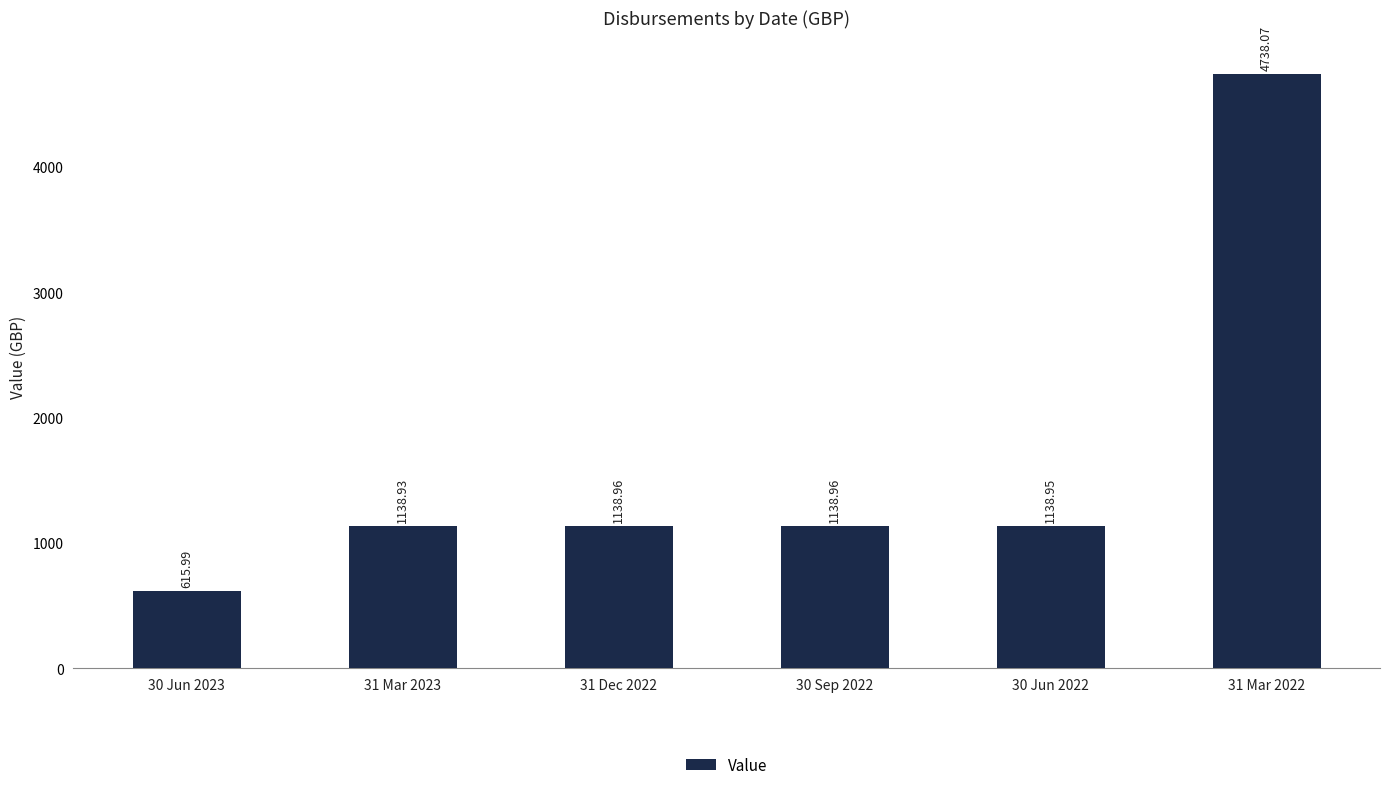

Are the bars horizontal?

No